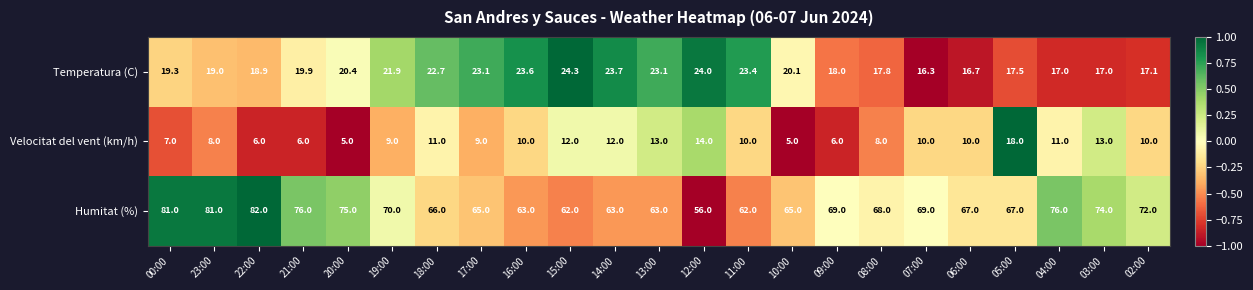

Which series has the largest total across all categories?

Humitat (%)